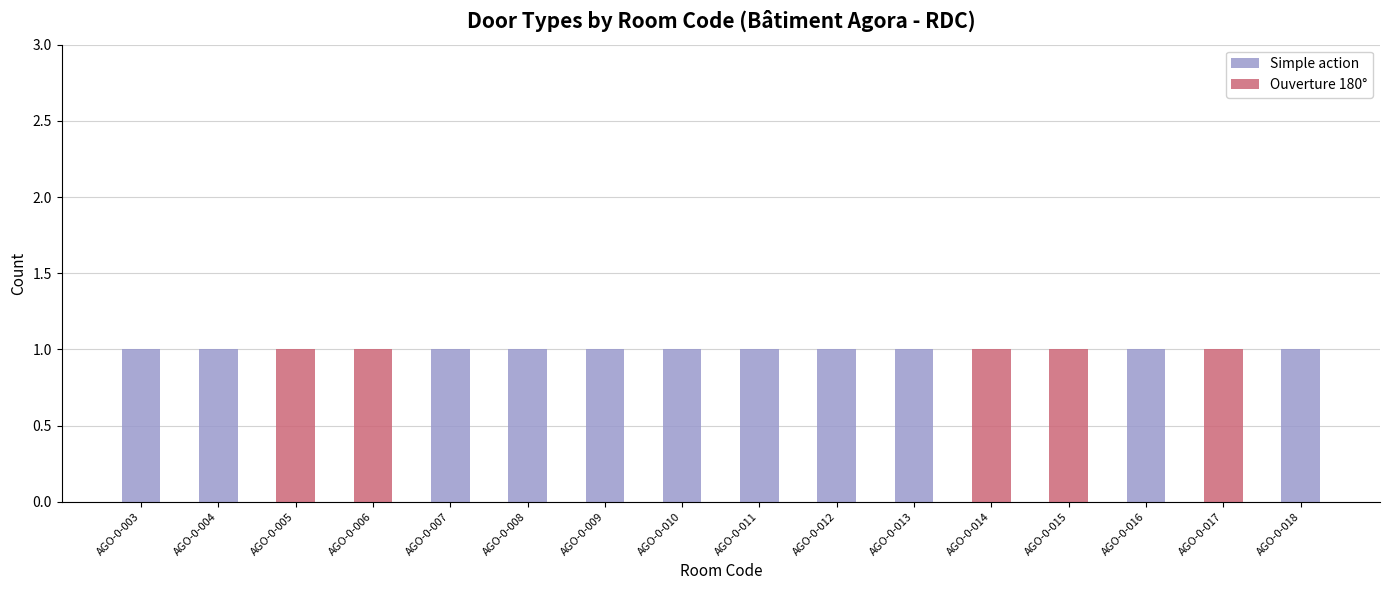

True or false: Simple action has a value of 1 at AGO-0-015.

False